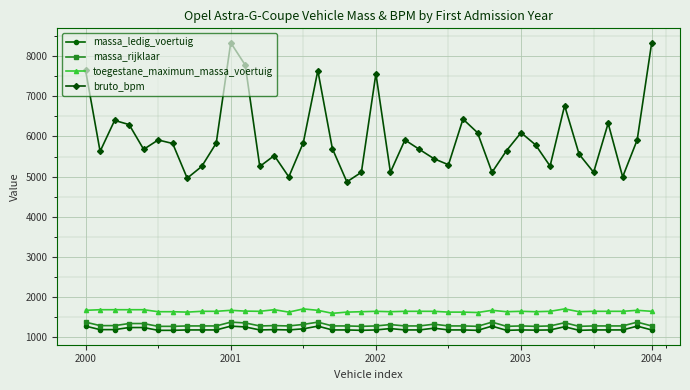

How many distinct data groups are displayed?

4